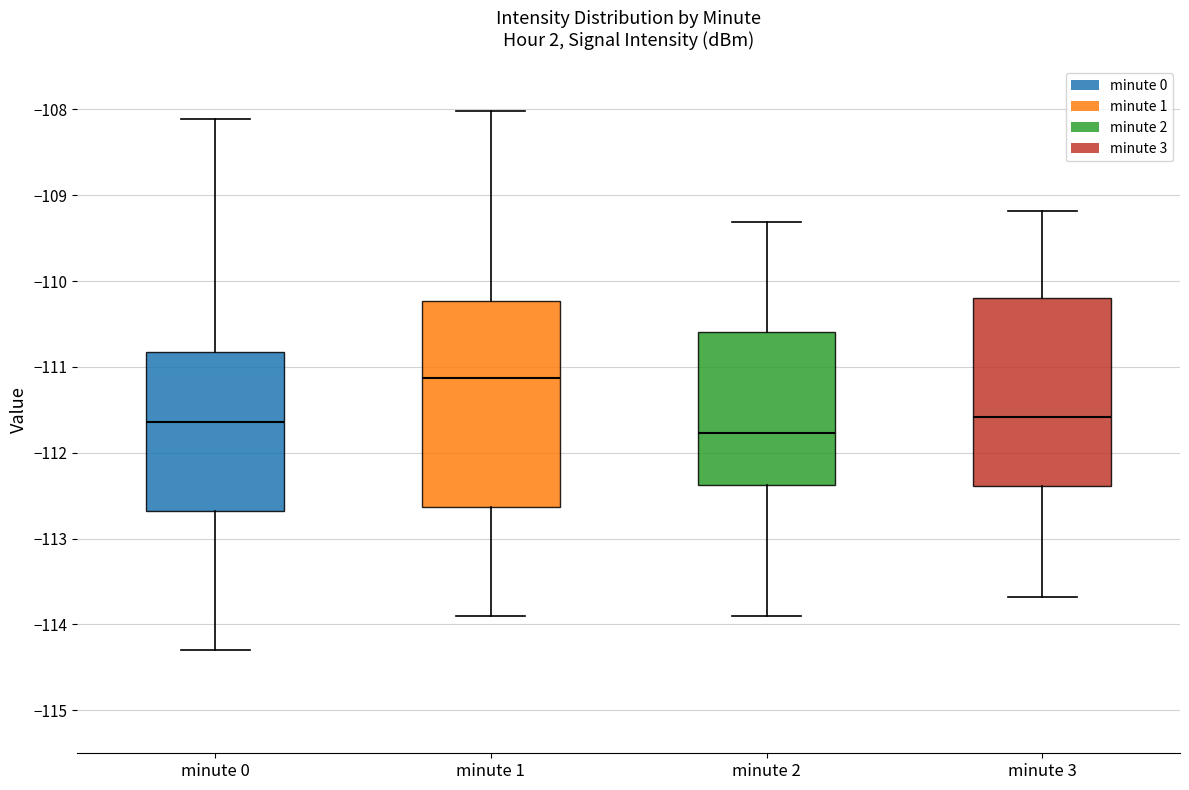

Which box is the tallest, from its lower edge to its upper edge?

minute 1